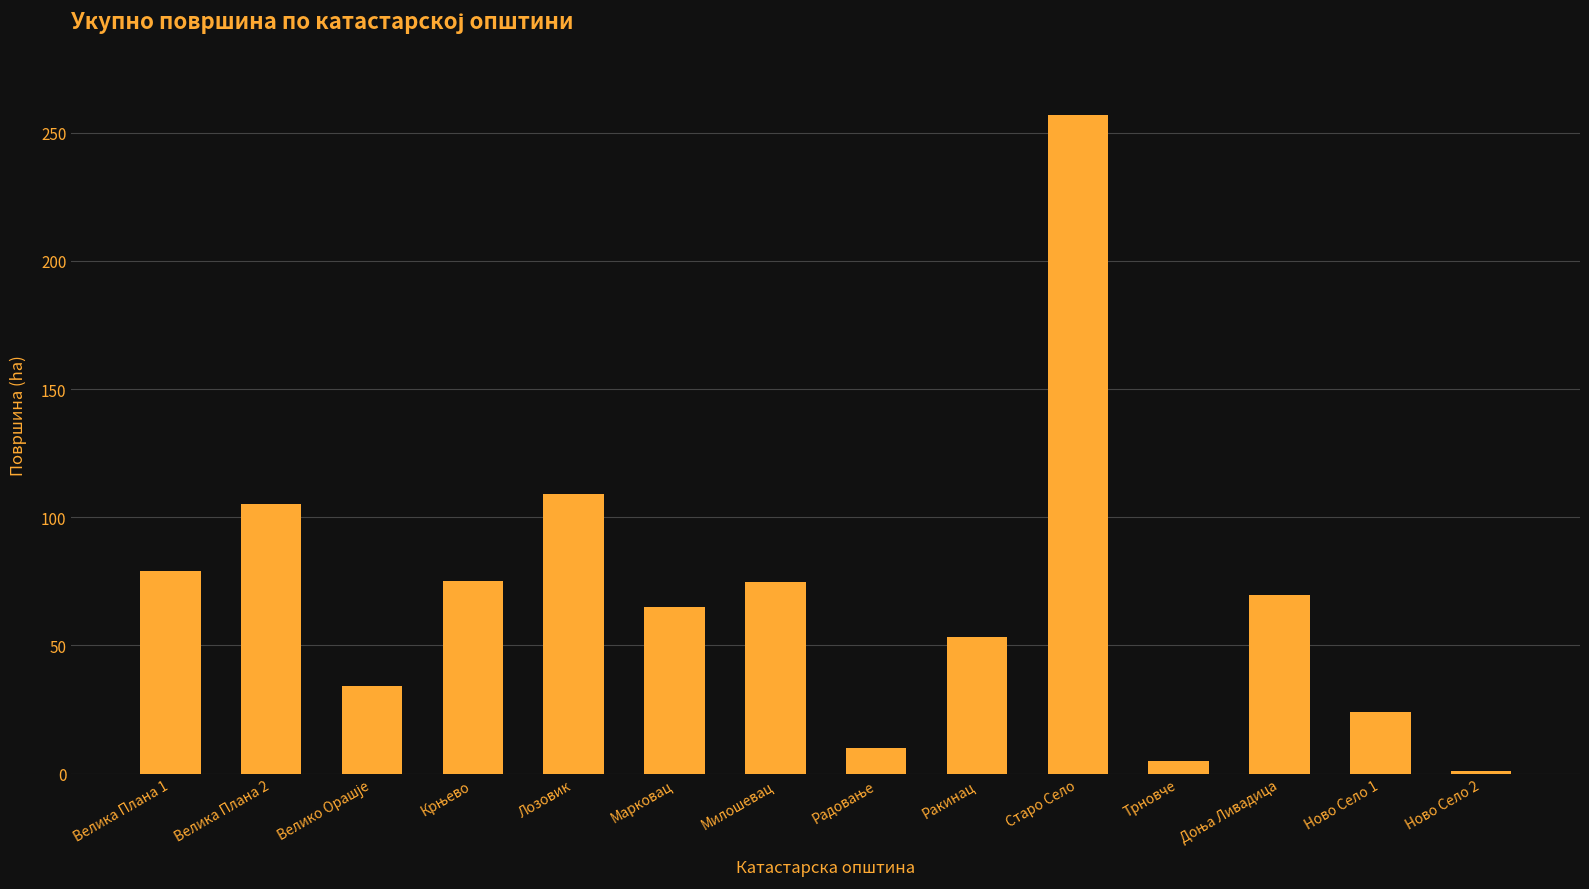

What is the label of the 9th bar from the left?

Ракинац